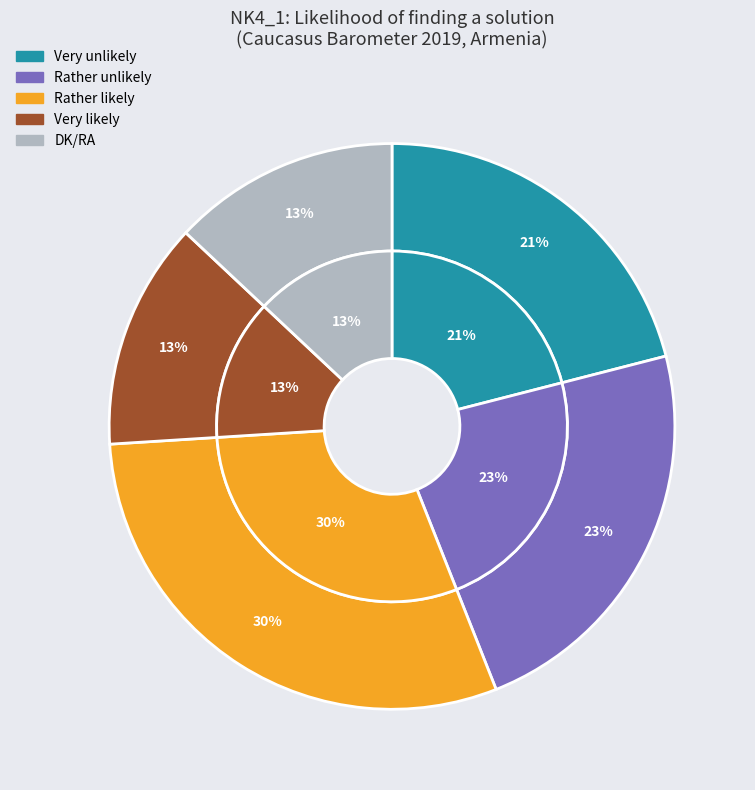

How many slices are in this pie chart?

5